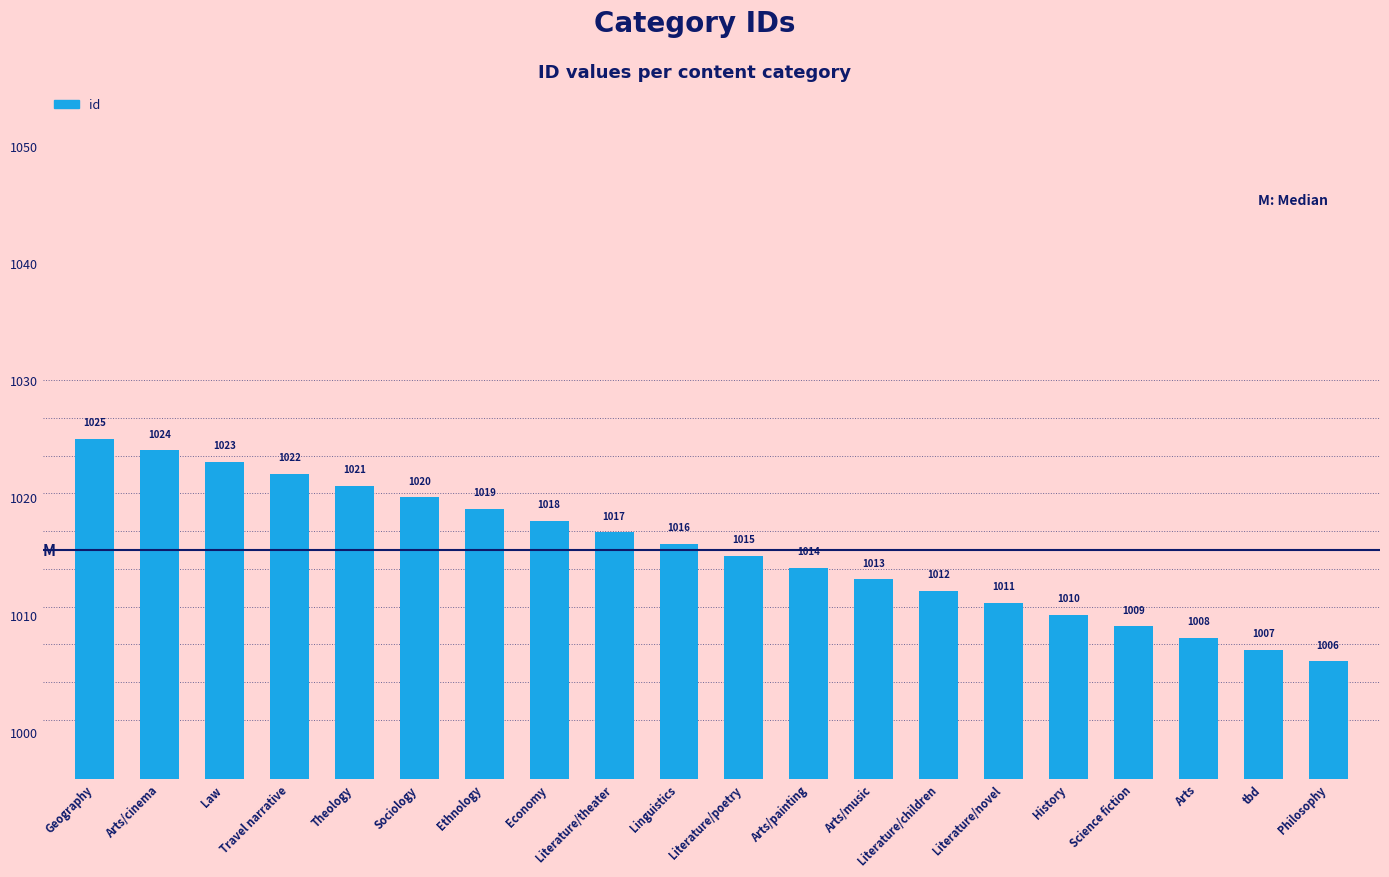

Where does the data first go above 1016?

Geography